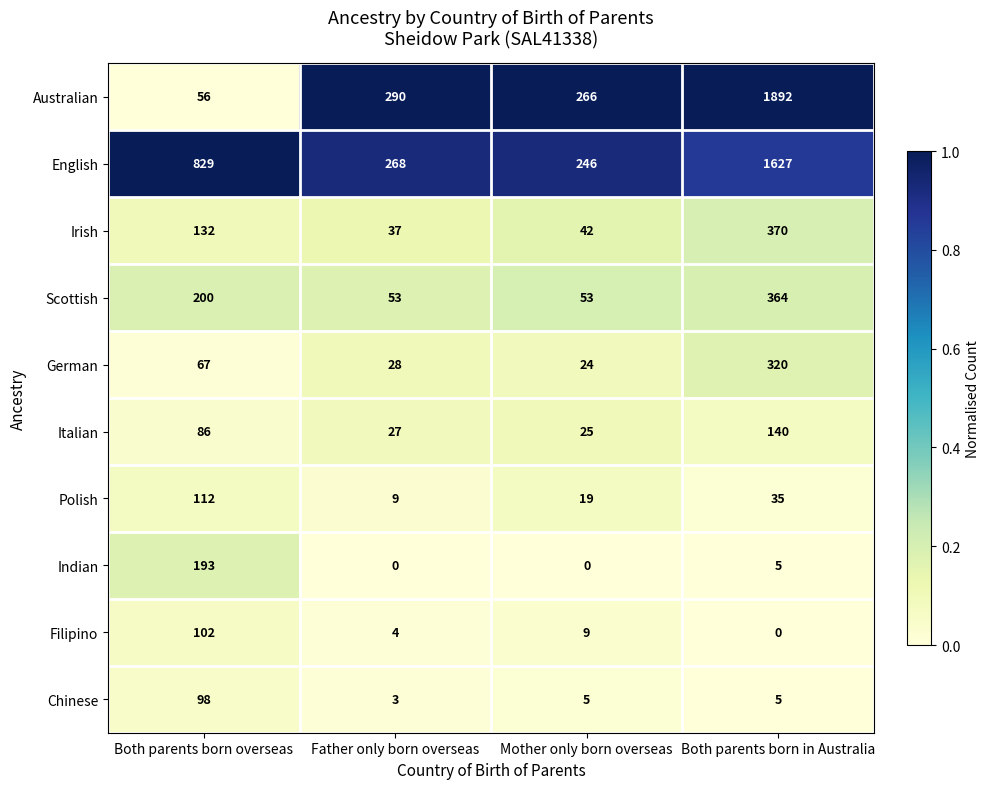

How many data points does each series have?

4